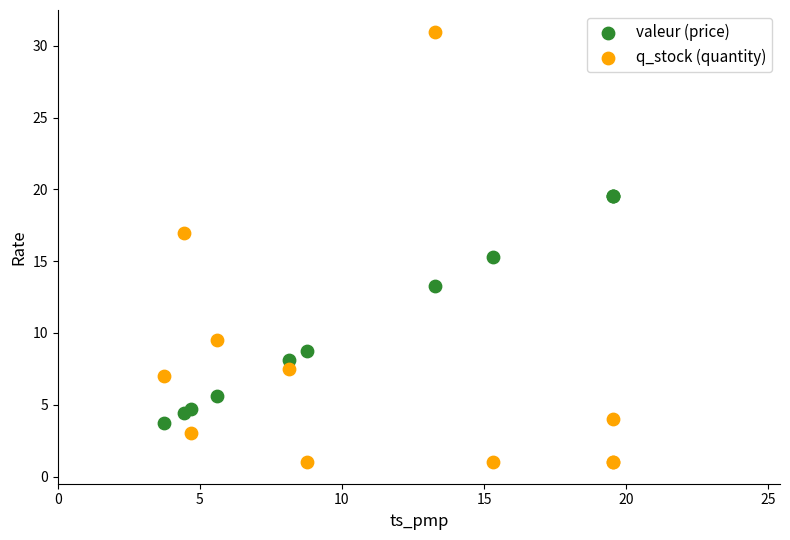

What are all the series names shown in the legend?

valeur (price), q_stock (quantity)